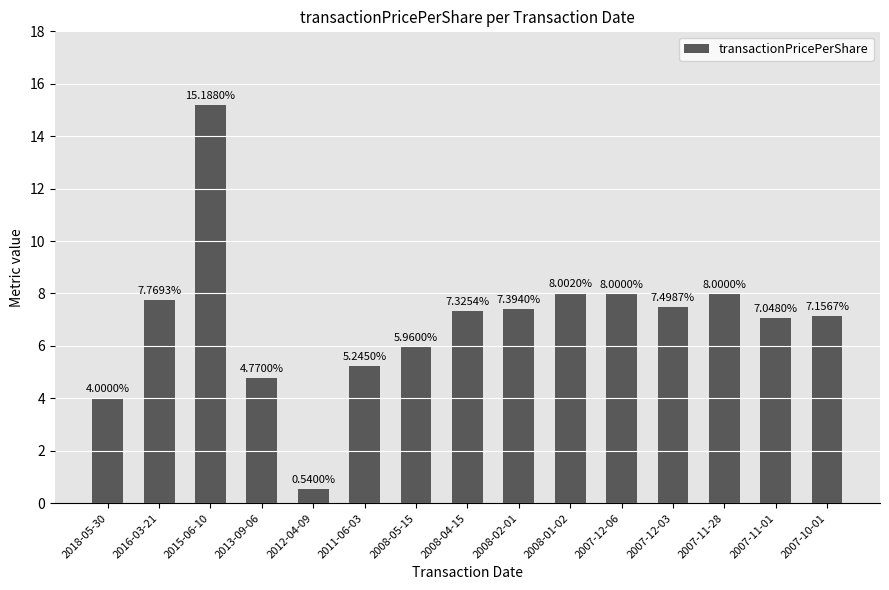

What is the change in value from 2013-09-06 to 2012-04-09?

-4.2